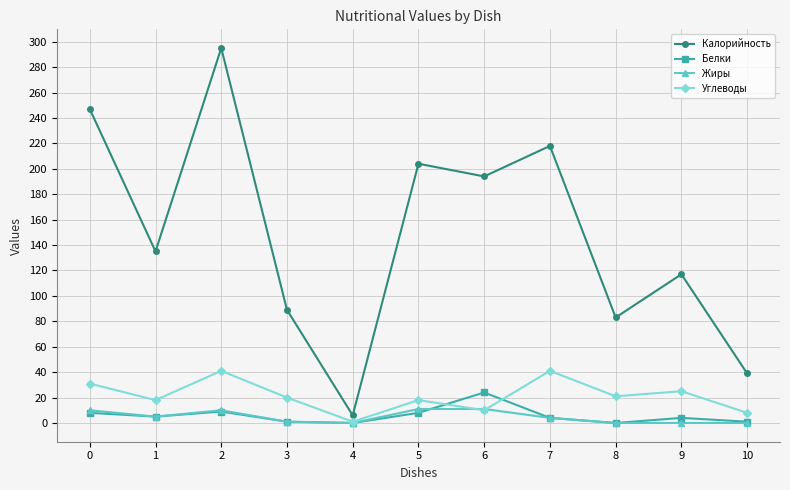

Which series has the widest spread of values?

Калорийность